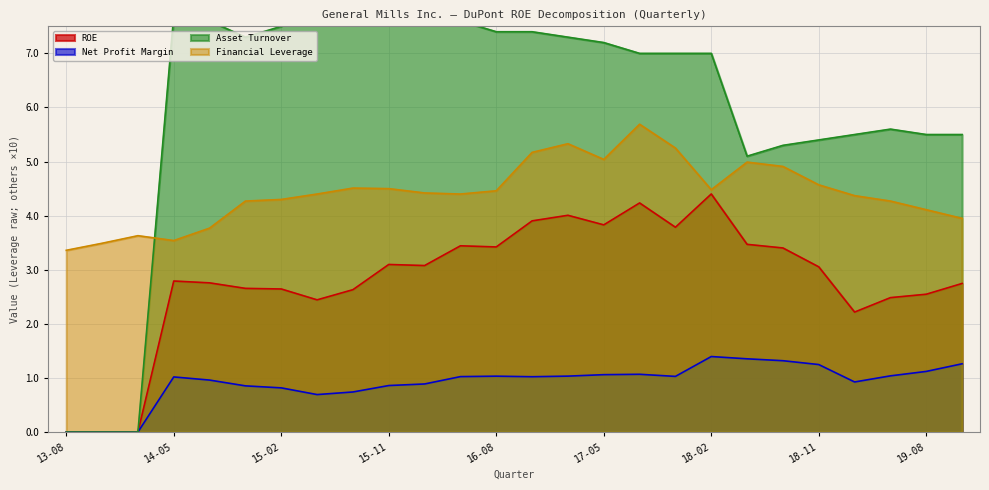

Is the value of Asset Turnover at 2016-11-27 greater than the value of Financial Leverage at 2016-11-27?

Yes